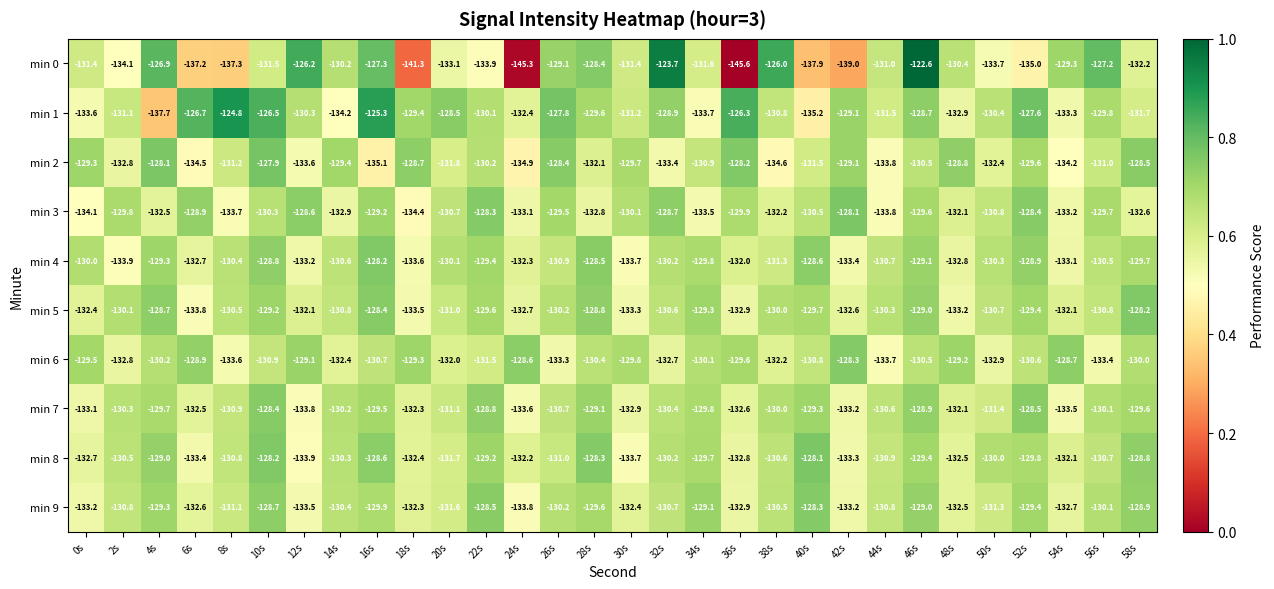

Which label corresponds to the largest value in the chart?

46s